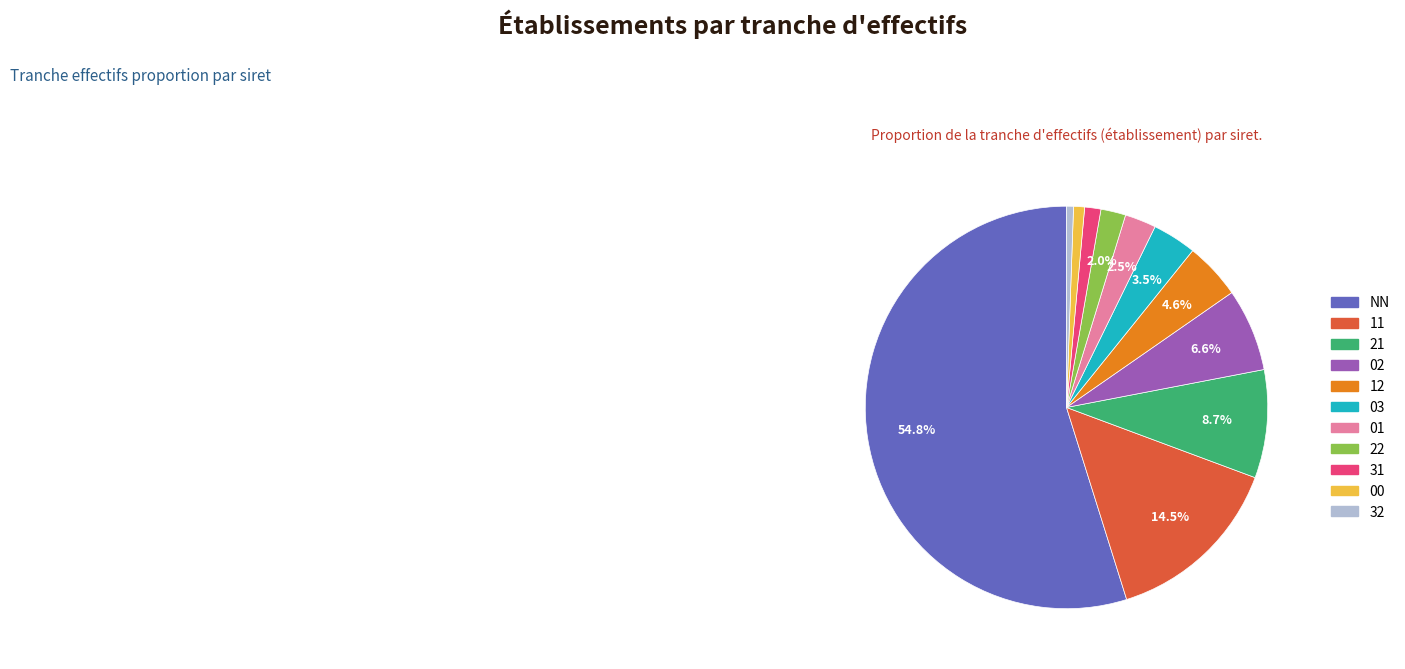

Do 11 and NN together represent more than half of the pie?

Yes